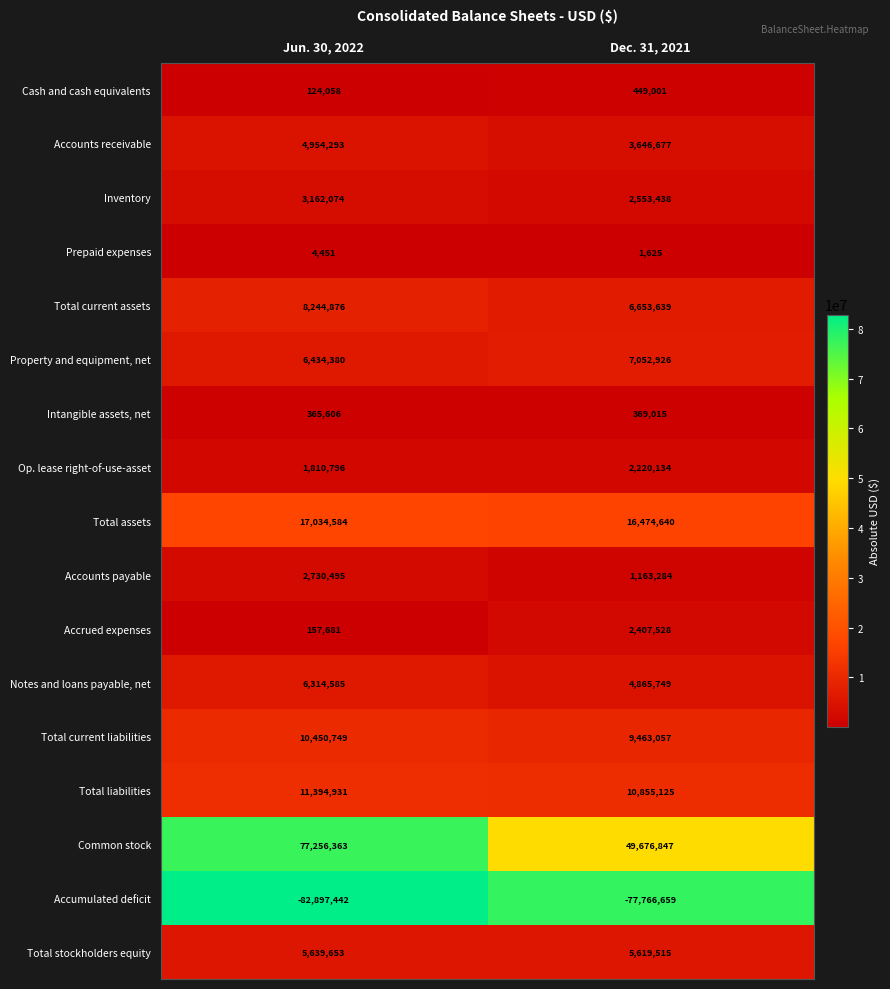

List the series in order of their peak value, highest first.

Common stock, Total assets, Total liabilities, Total current liabilities, Total current assets, Property and equipment, net, Notes and loans payable, net, Total stockholders equity, Accounts receivable, Inventory, Accounts payable, Accrued expenses, Op. lease right-of-use-asset, Cash and cash equivalents, Intangible assets, net, Prepaid expenses, Accumulated deficit